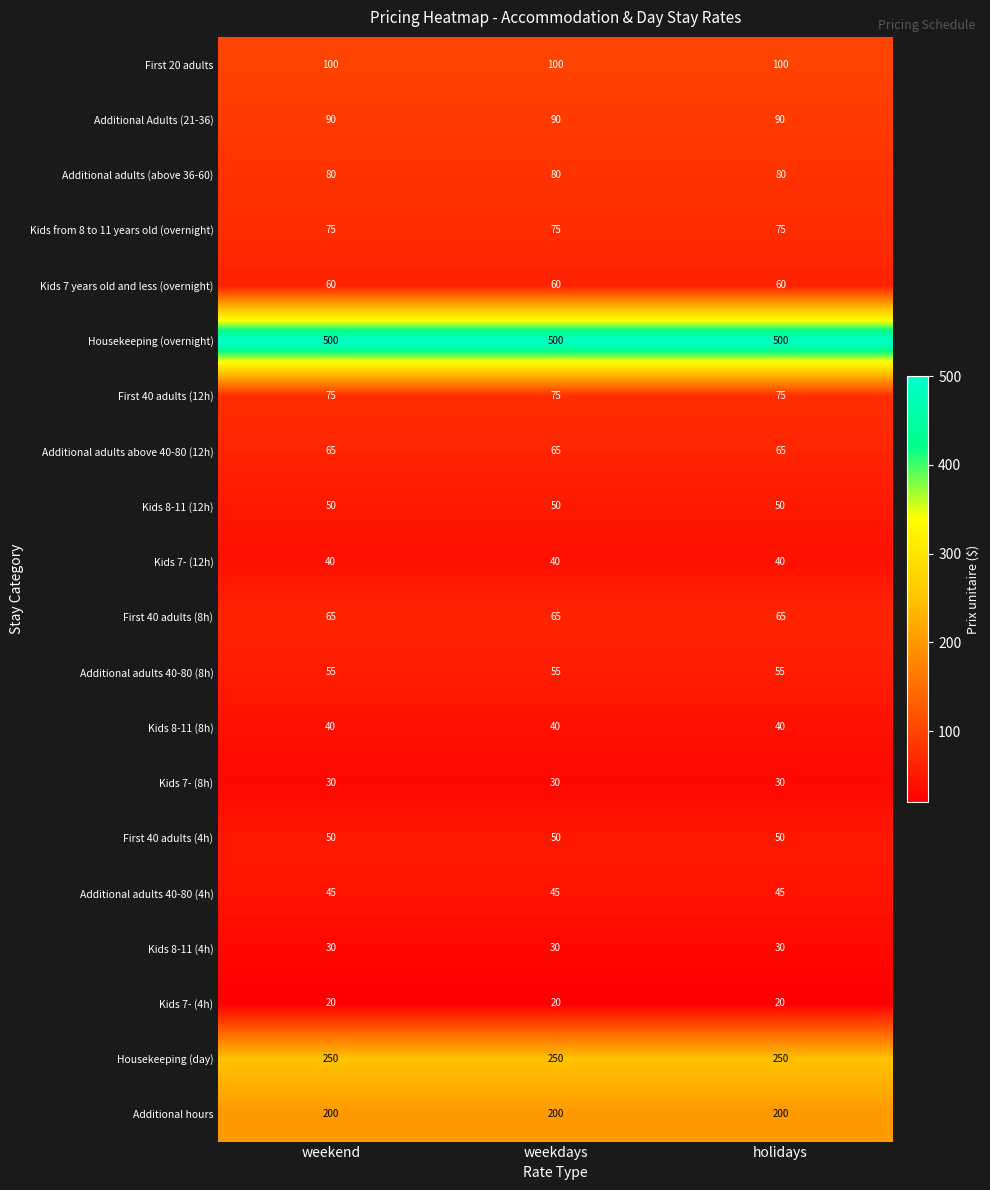

What is the minimum value shown in the chart?

20